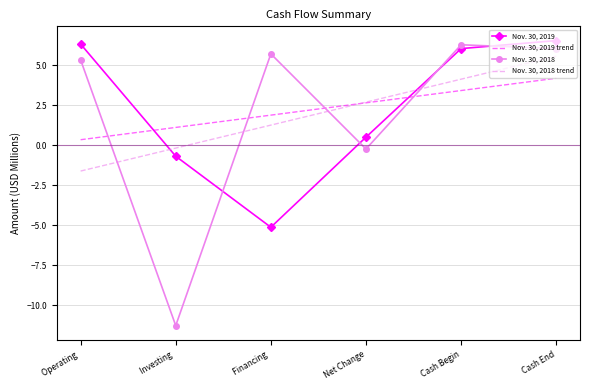

How many values in the Nov. 30, 2019 trend series exceed 2?

3